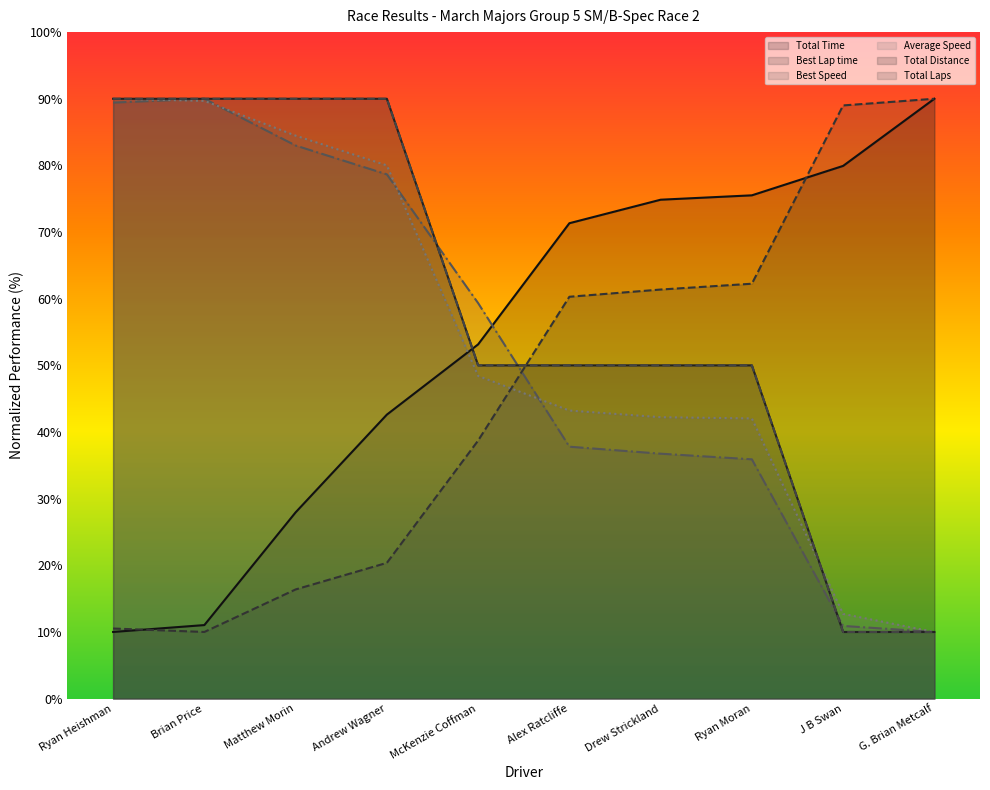

True or false: Average Speed and Total Distance intersect in this chart.

True